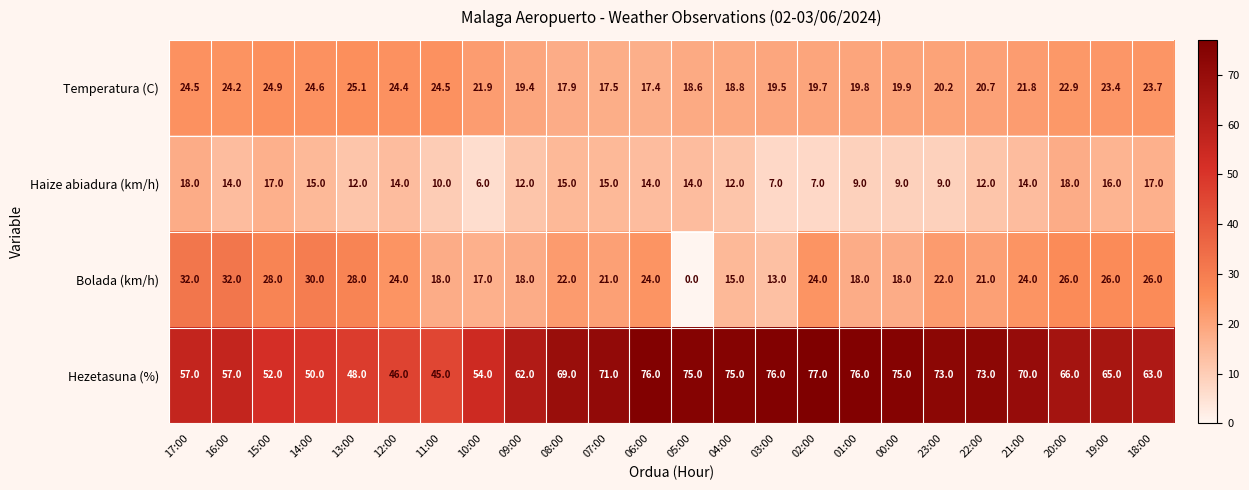

At which label does Hezetasuna (%) reach its minimum?

11:00